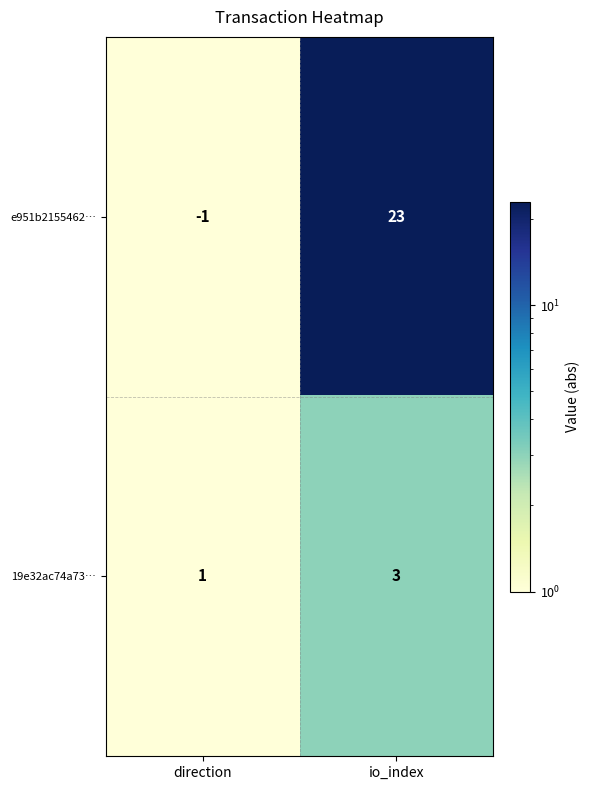

At which category is the sum across all series the highest?

io_index